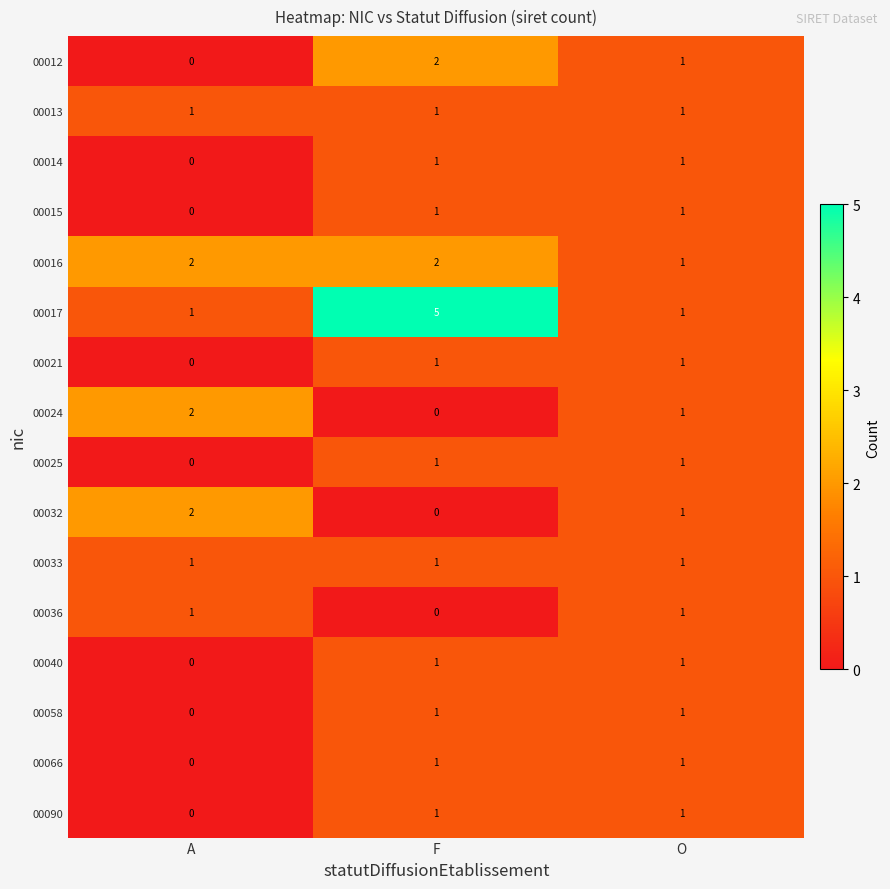

How many distinct data groups are displayed?

16